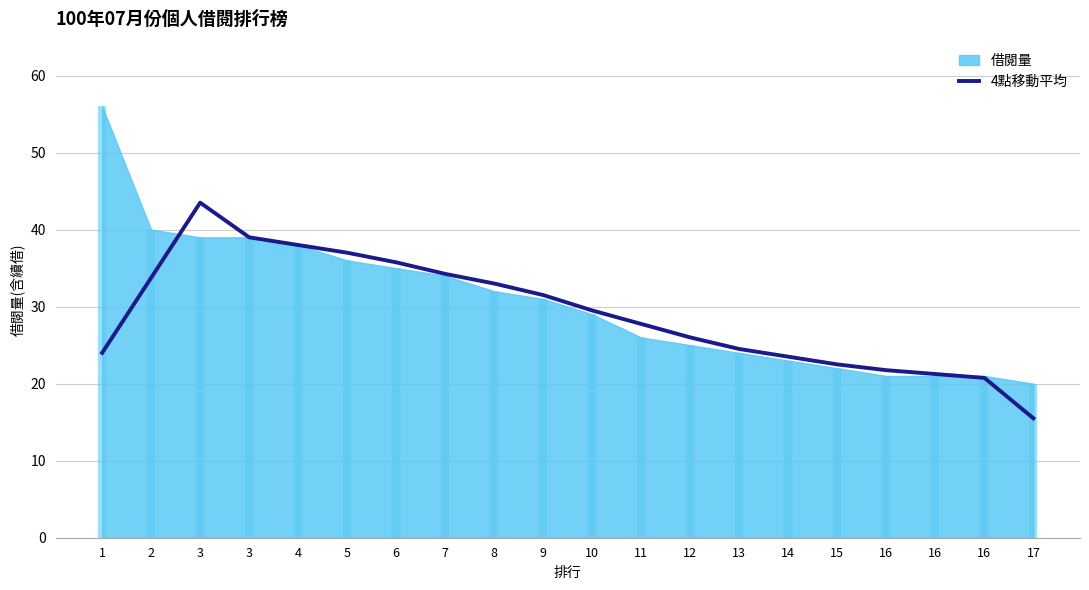

The chart shows a value of 33.8 at 2. True or false?

True